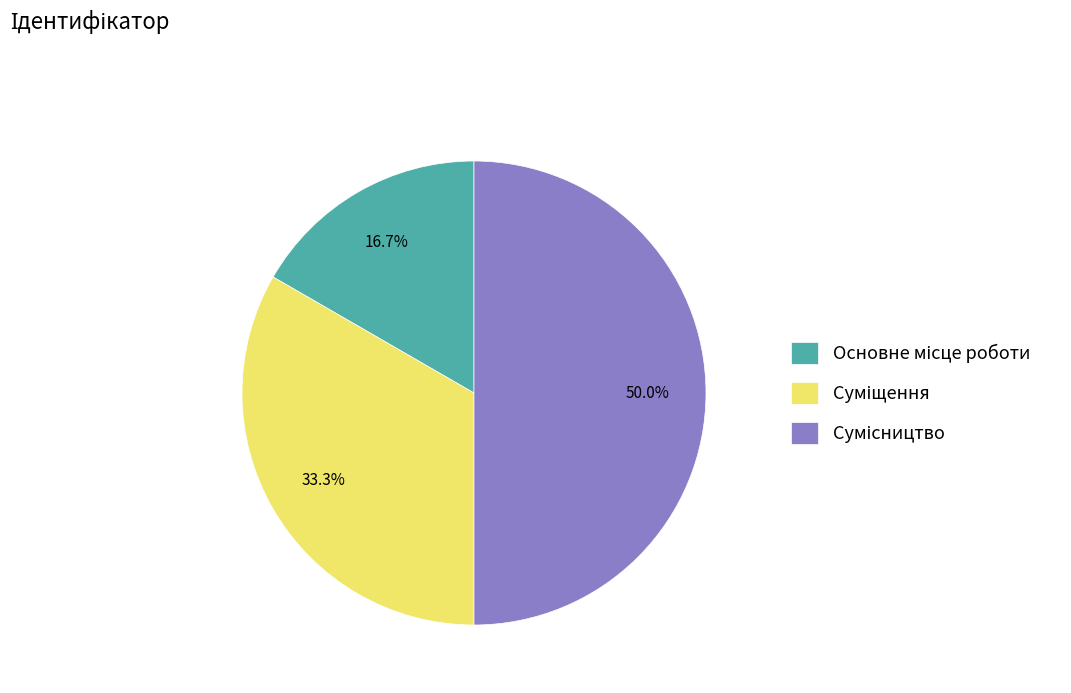

The Суміщення slice represents 39% of the pie. True or false?

False